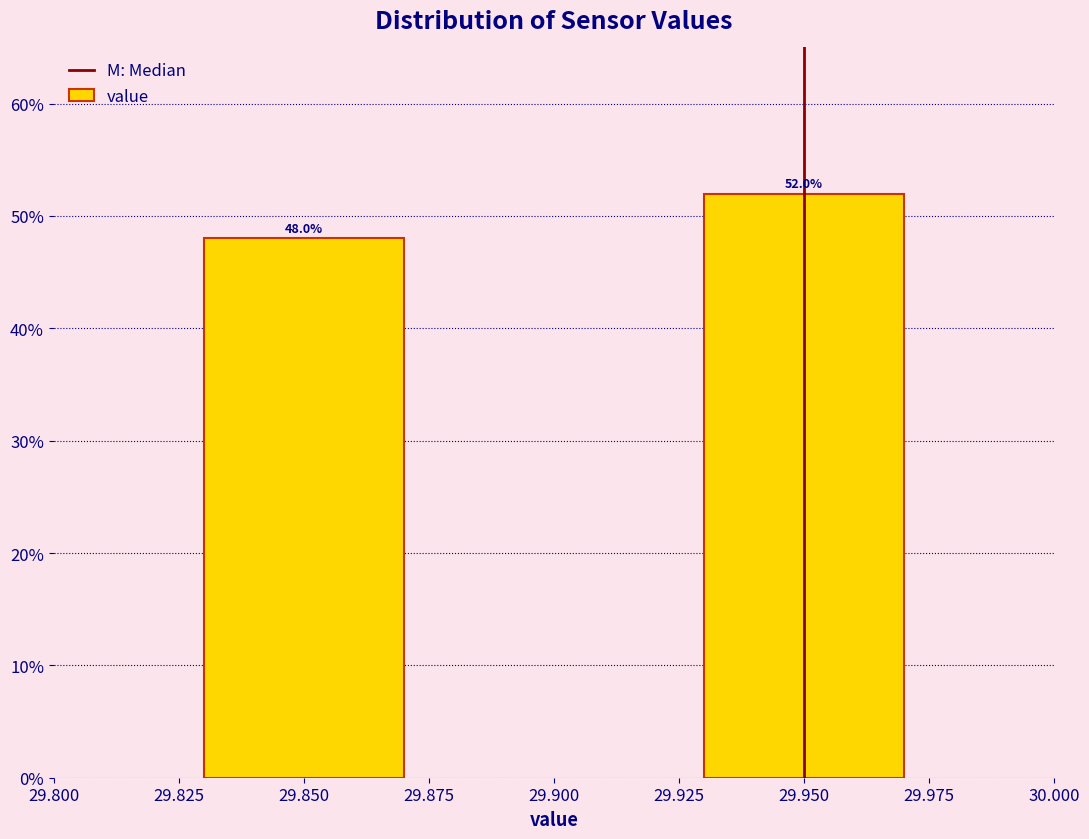

Reading left to right, extract all data points from this chart.

29.850=48	29.950=52